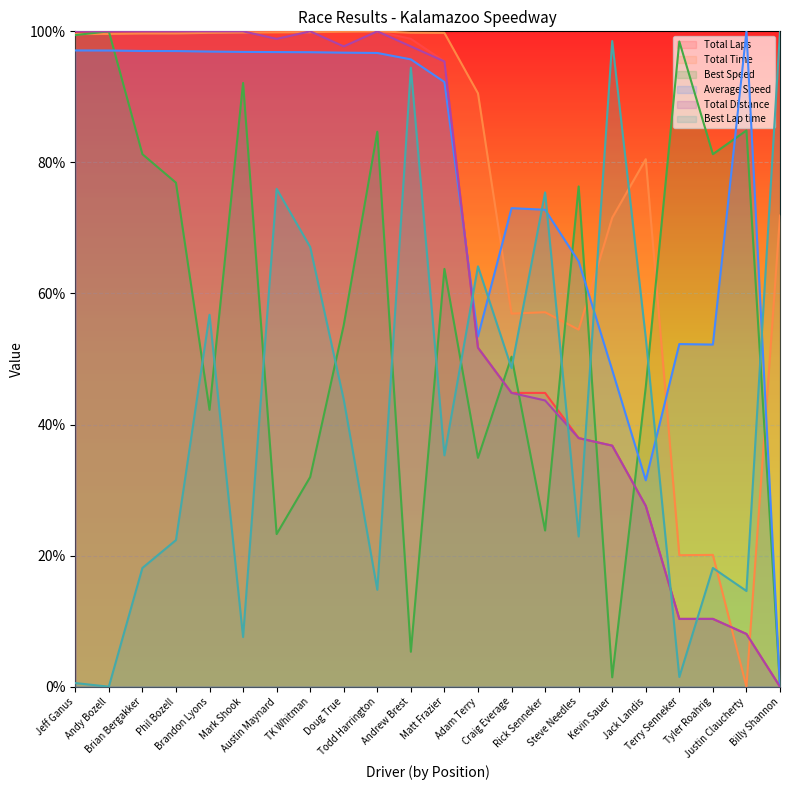

Reading left to right, extract all data points from this chart.

Total Laps: Jeff Ganus=100.0	Andy Bozell=100.0	Brian Bergakker=100.0	Phil Bozell=100.0	Brandon Lyons=100.0	Mark Shook=100.0	Austin Maynard=100.0	TK Whitman=100.0	Doug True=100.0	Todd Harrington=100.0	Andrew Brest=98.9	Matt Frazier=95.4	Adam Terry=51.7	Craig Everage=44.8	Rick Senneker=44.8	Steve Needles=37.9	Kevin Sauer=36.8	Jack Landis=27.6	Terry Senneker=10.3	Tyler Roahrig=10.3	Justin Claucherty=8.0	Billy Shannon=0.0
Total Time: Jeff Ganus=99.6	Andy Bozell=99.6	Brian Bergakker=99.7	Phil Bozell=99.7	Brandon Lyons=99.8	Mark Shook=99.8	Austin Maynard=99.9	TK Whitman=99.9	Doug True=99.9	Todd Harrington=100.0	Andrew Brest=99.8	Matt Frazier=99.8	Adam Terry=90.5	Craig Everage=56.9	Rick Senneker=57.1	Steve Needles=54.5	Kevin Sauer=71.5	Jack Landis=80.5	Terry Senneker=20.1	Tyler Roahrig=20.1	Justin Claucherty=0.0	Billy Shannon=71.9
Best Speed: Jeff Ganus=99.4	Andy Bozell=100.0	Brian Bergakker=81.3	Phil Bozell=76.9	Brandon Lyons=42.2	Mark Shook=92.1	Austin Maynard=23.3	TK Whitman=32.0	Doug True=55.2	Todd Harrington=84.7	Andrew Brest=5.3	Matt Frazier=63.7	Adam Terry=34.9	Craig Everage=50.4	Rick Senneker=23.8	Steve Needles=76.3	Kevin Sauer=1.4	Jack Landis=45.7	Terry Senneker=98.5	Tyler Roahrig=81.3	Justin Claucherty=84.9	Billy Shannon=0.0
Average Speed: Jeff Ganus=97.1	Andy Bozell=97.1	Brian Bergakker=97.0	Phil Bozell=97.0	Brandon Lyons=96.9	Mark Shook=96.9	Austin Maynard=96.8	TK Whitman=96.8	Doug True=96.7	Todd Harrington=96.7	Andrew Brest=95.7	Matt Frazier=92.3	Adam Terry=53.4	Craig Everage=73.0	Rick Senneker=72.8	Steve Needles=64.9	Kevin Sauer=48.3	Jack Landis=31.5	Terry Senneker=52.3	Tyler Roahrig=52.2	Justin Claucherty=100.0	Billy Shannon=0.0
Total Distance: Jeff Ganus=100.0	Andy Bozell=100.0	Brian Bergakker=100.0	Phil Bozell=100.0	Brandon Lyons=100.0	Mark Shook=100.0	Austin Maynard=98.9	TK Whitman=100.0	Doug True=97.7	Todd Harrington=100.0	Andrew Brest=97.7	Matt Frazier=95.4	Adam Terry=51.7	Craig Everage=44.8	Rick Senneker=43.7	Steve Needles=37.9	Kevin Sauer=36.8	Jack Landis=27.6	Terry Senneker=10.3	Tyler Roahrig=10.3	Justin Claucherty=8.0	Billy Shannon=0.0
Best Lap time: Jeff Ganus=0.6	Andy Bozell=0.0	Brian Bergakker=18.1	Phil Bozell=22.4	Brandon Lyons=56.7	Mark Shook=7.6	Austin Maynard=76.0	TK Whitman=67.1	Doug True=43.8	Todd Harrington=14.8	Andrew Brest=94.5	Matt Frazier=35.3	Adam Terry=64.1	Craig Everage=48.6	Rick Senneker=75.4	Steve Needles=22.9	Kevin Sauer=98.5	Jack Landis=53.2	Terry Senneker=1.5	Tyler Roahrig=18.1	Justin Claucherty=14.6	Billy Shannon=100.0